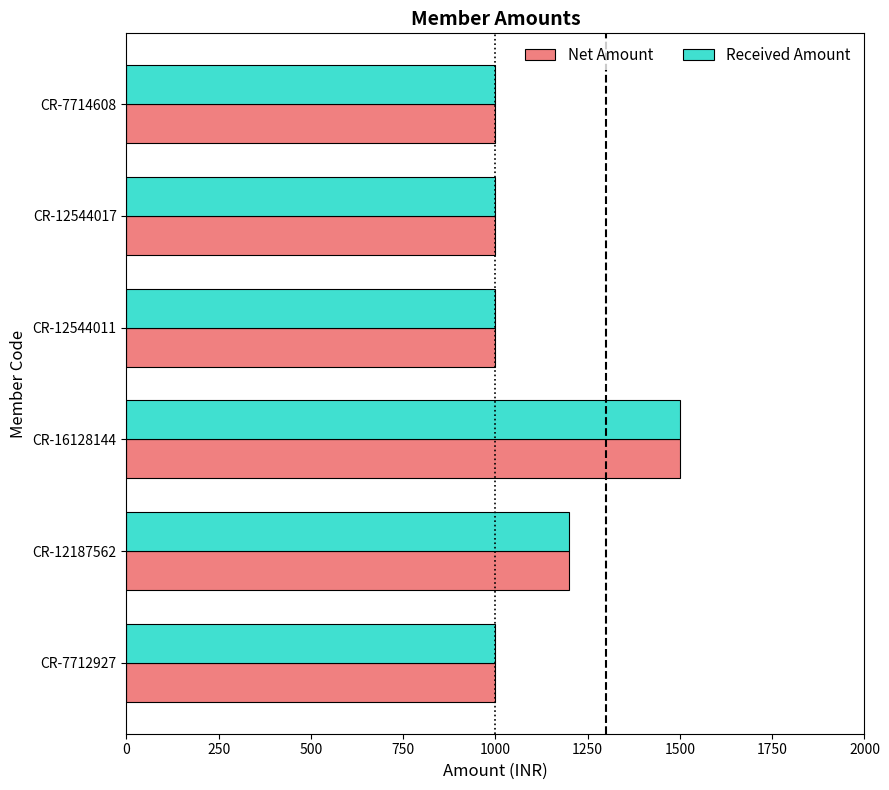

Where is Net Amount nearest to the value 1250?

CR-12187562